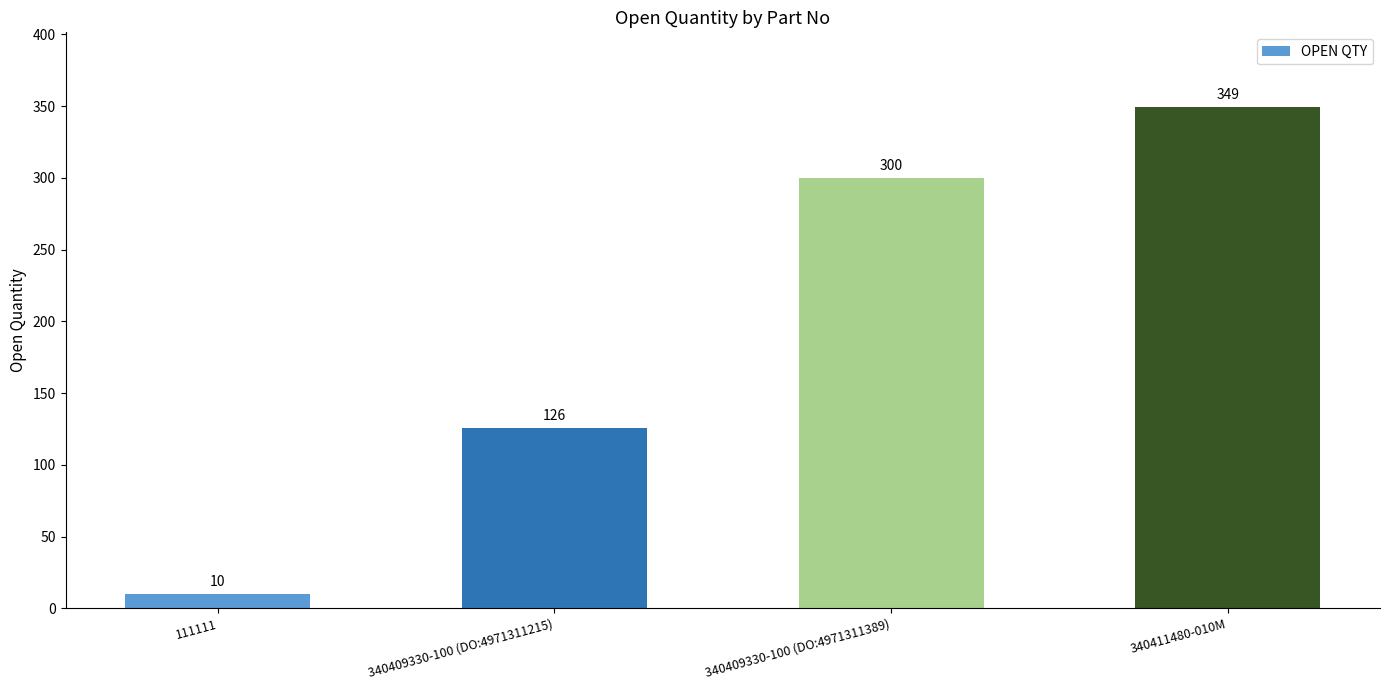

What position from the right is 340409330-100 (DO:4971311215)?

3